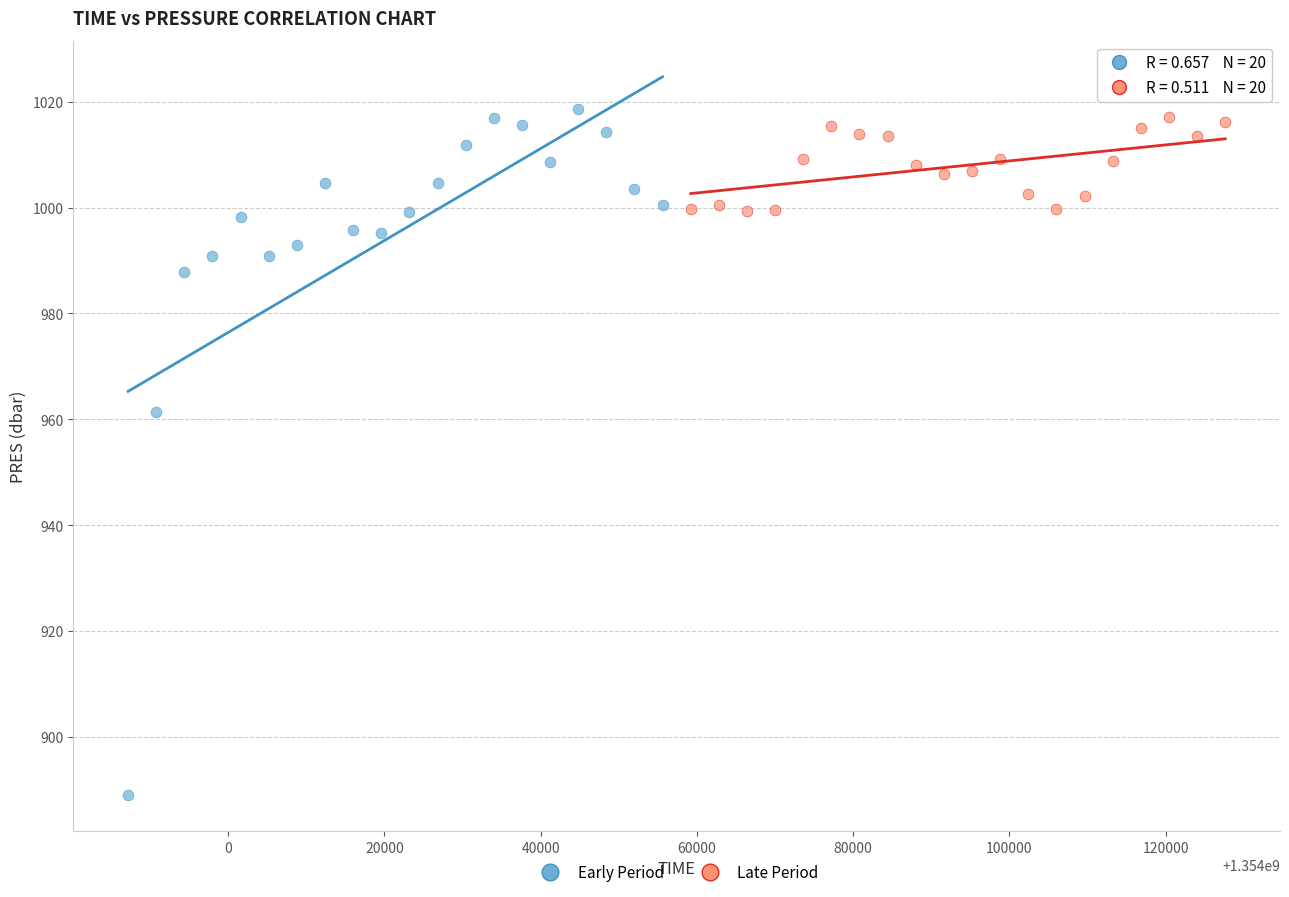

Which series contains the lowest Y value?

Early Period